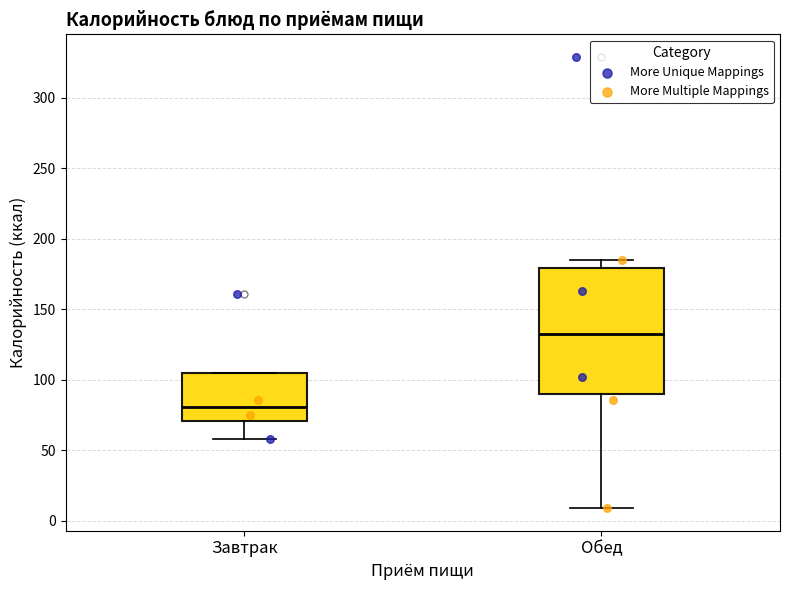

Which box is the tallest, from its lower edge to its upper edge?

Обед